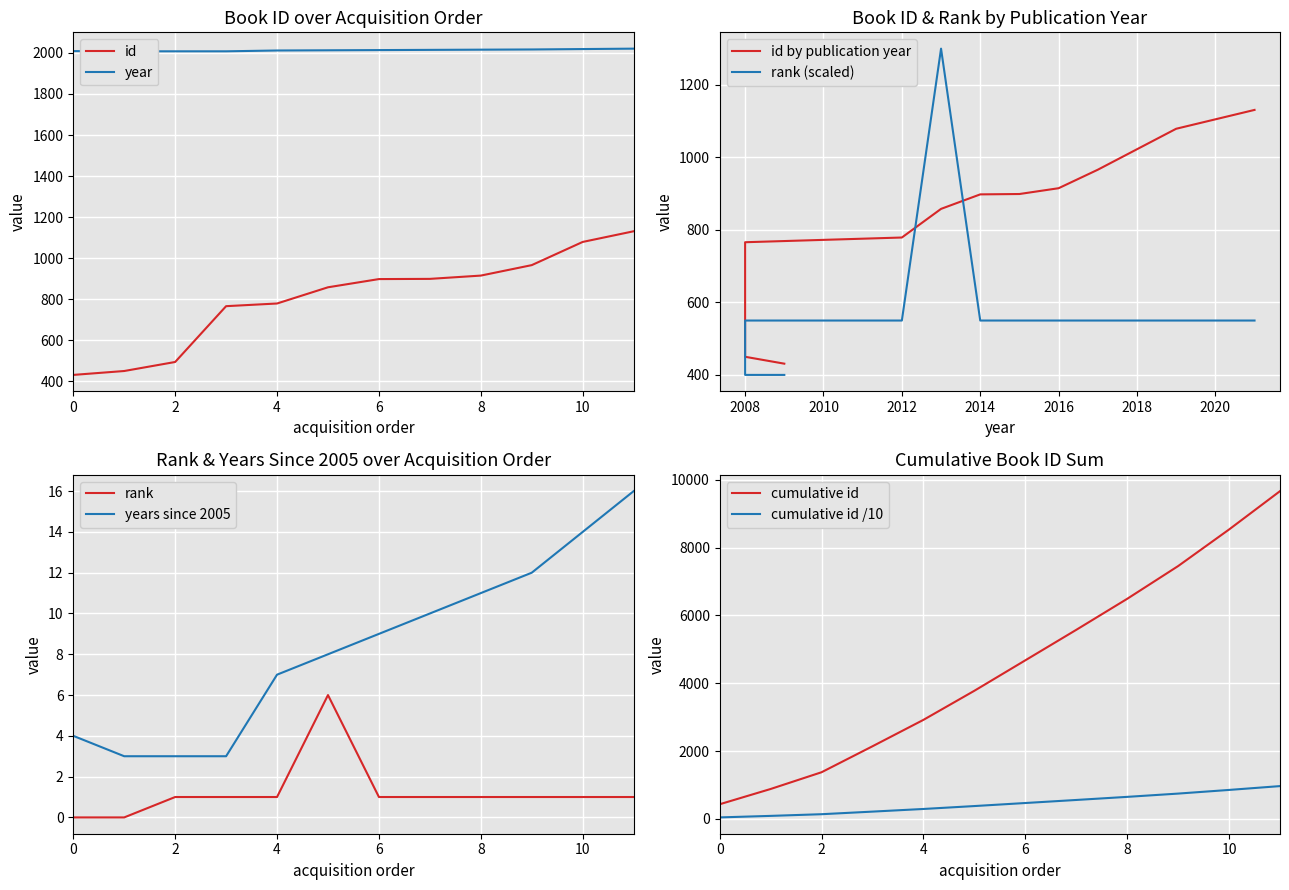

How many values in the rank series are below 550?

2